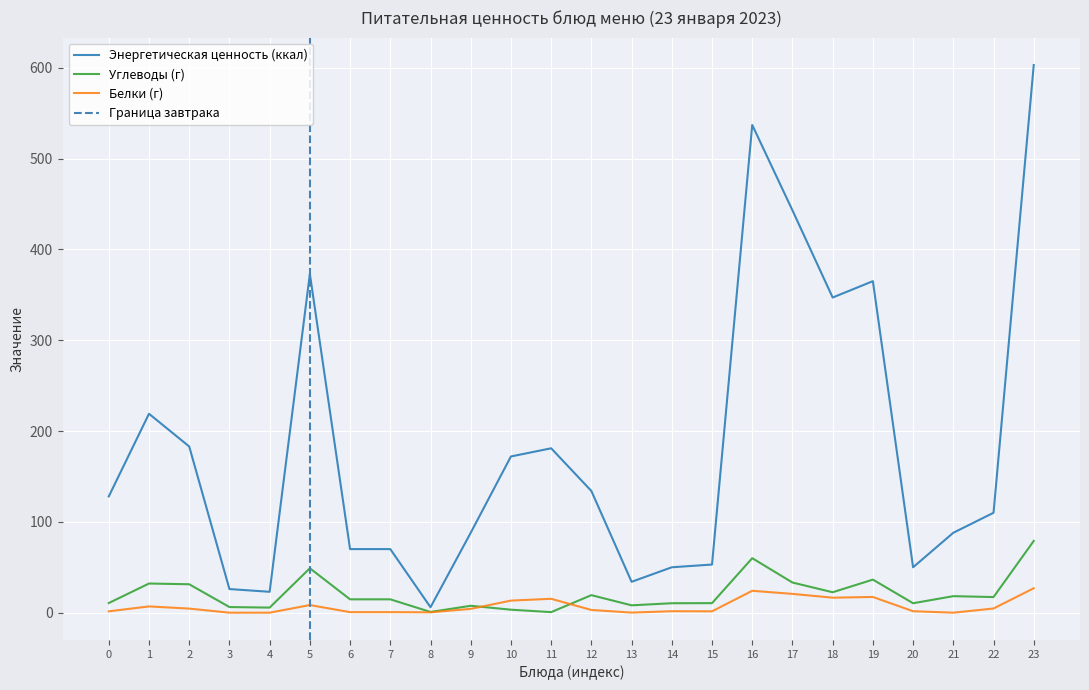

Is the value of Углеводы (г) at 1 greater than the value of Белки (г) at 17?

Yes